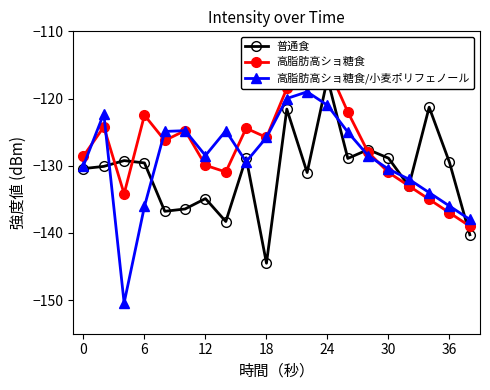

True or false: 高脂肪高ショ糖食/小麦ポリフェノール has more than 2 points higher than both neighbors.

True